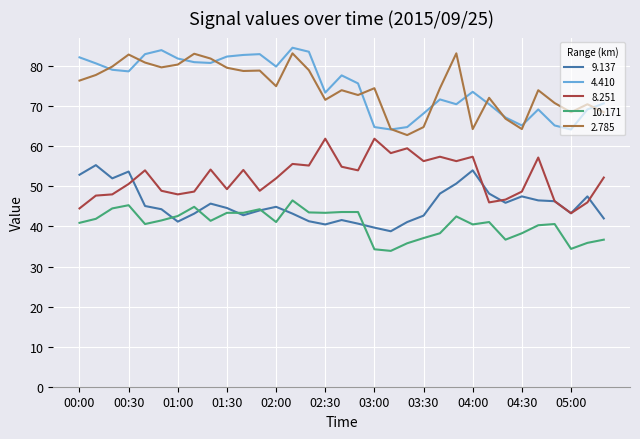

What is the smallest value displayed?

33.9